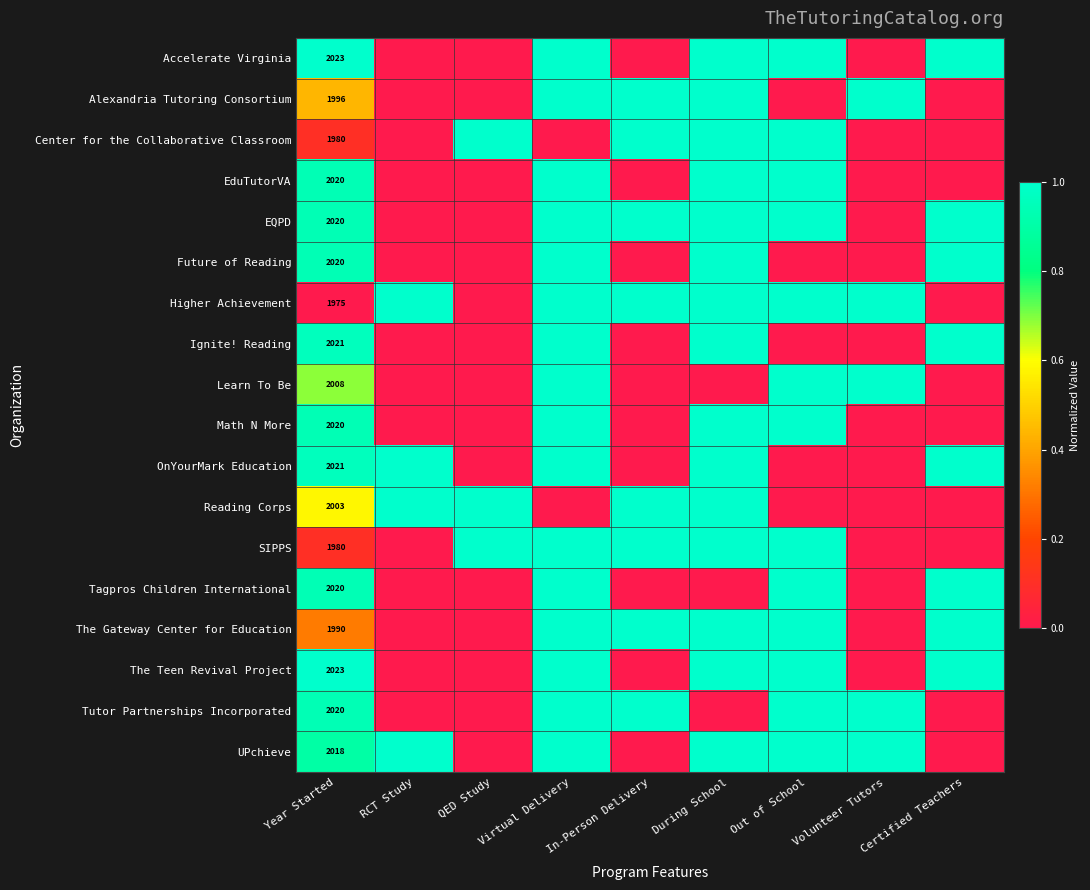

What is the difference between the highest and lowest values at Year Started?

48